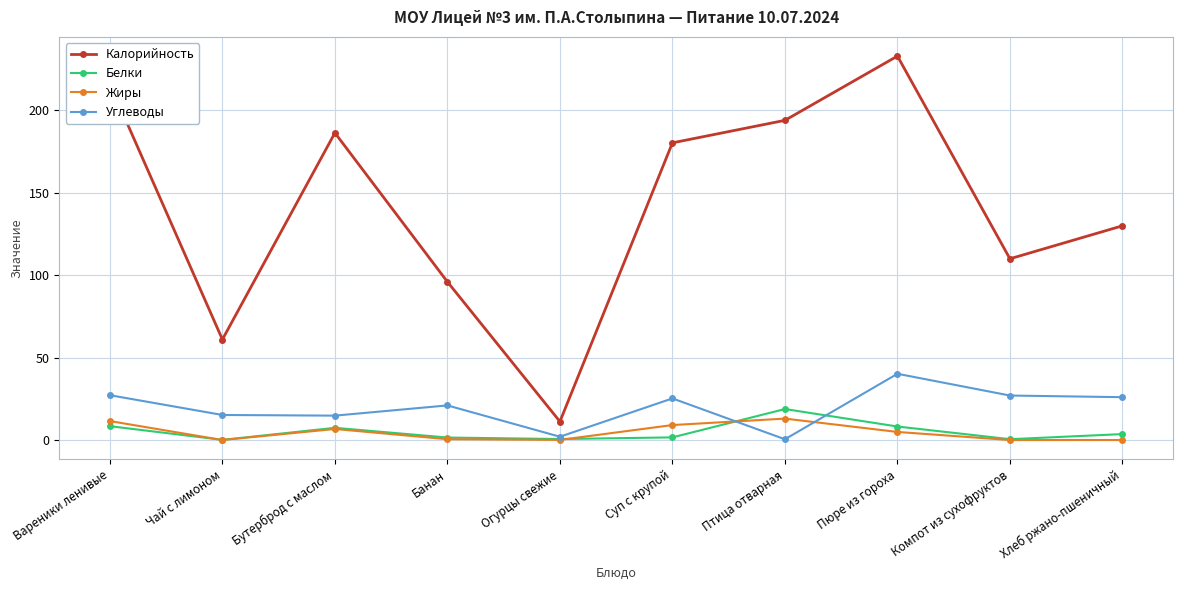

What position from the left is Компот из сухофруктов?

9